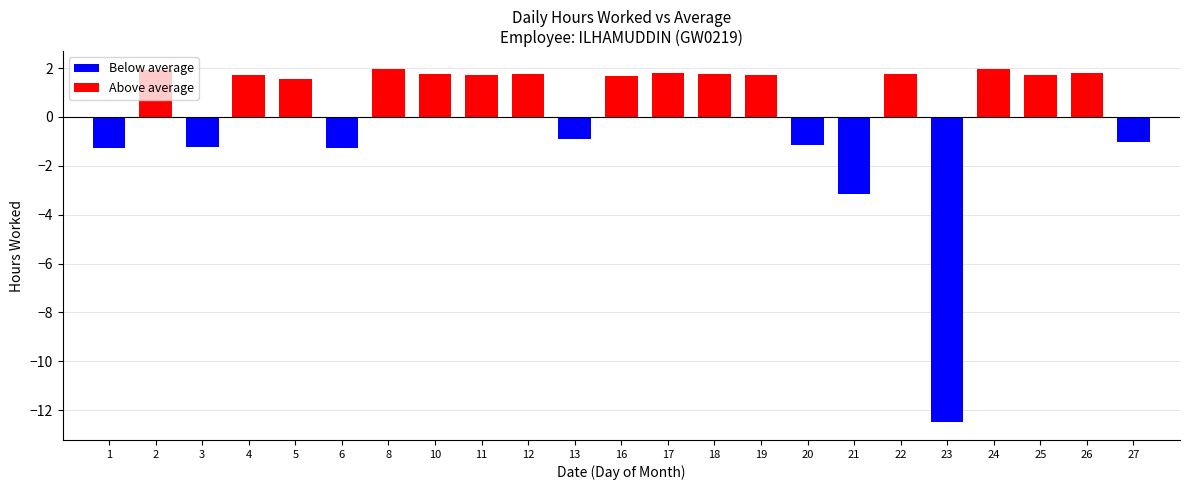

Which has a higher value, 2 or 26?

2